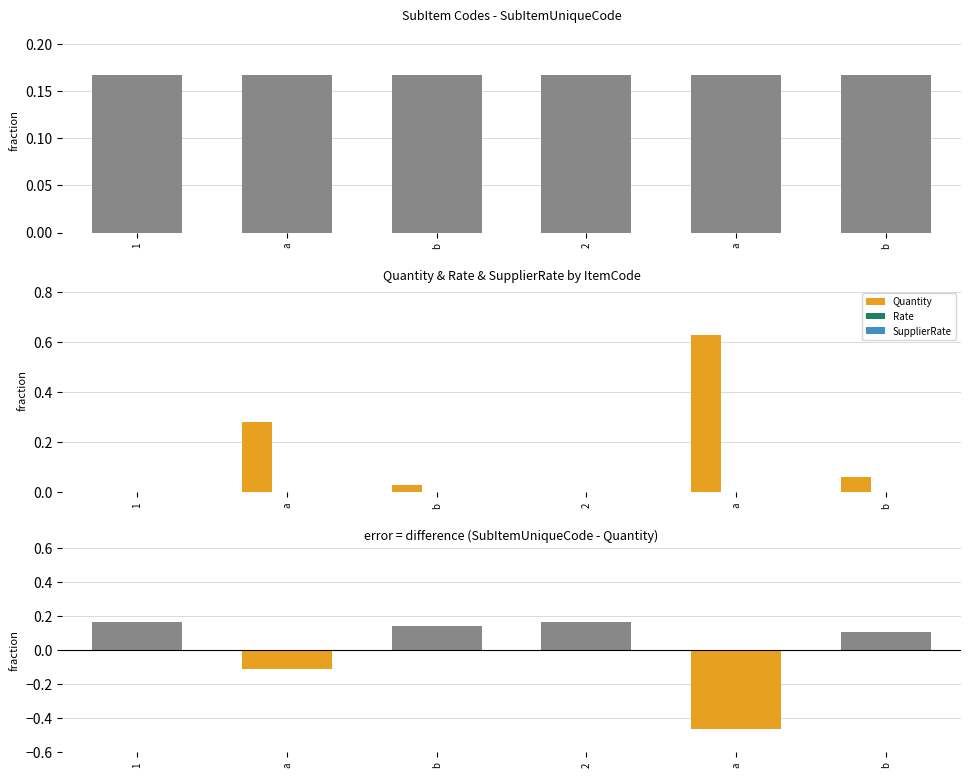

Where is Quantity nearest to the value 0?

1